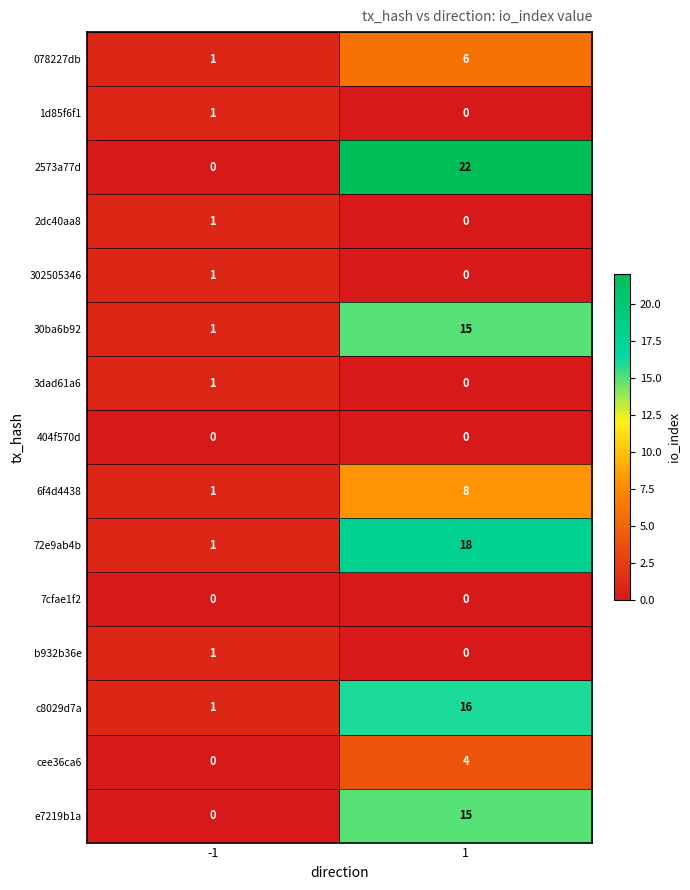

At which category is the sum across all series the highest?

1